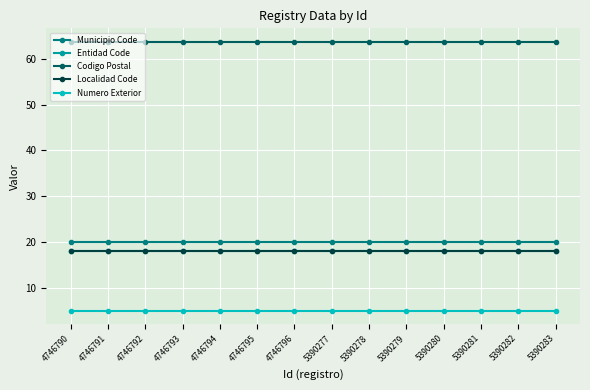

What is the total value across all series at 5390278?

124.8